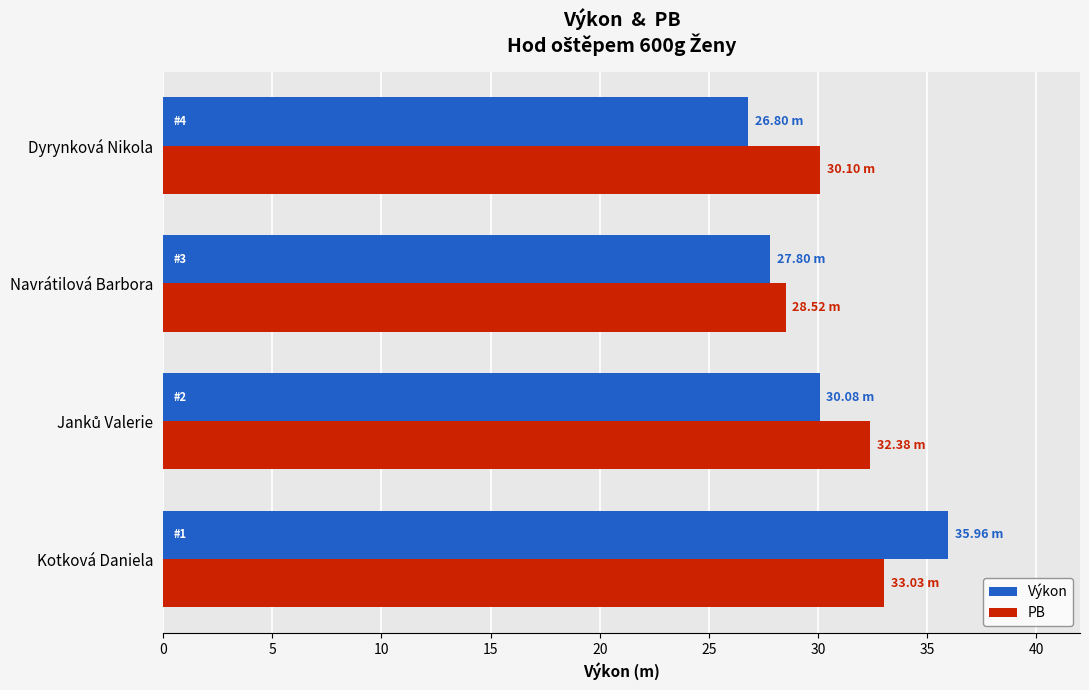

What are all the series names shown in the legend?

Výkon, PB